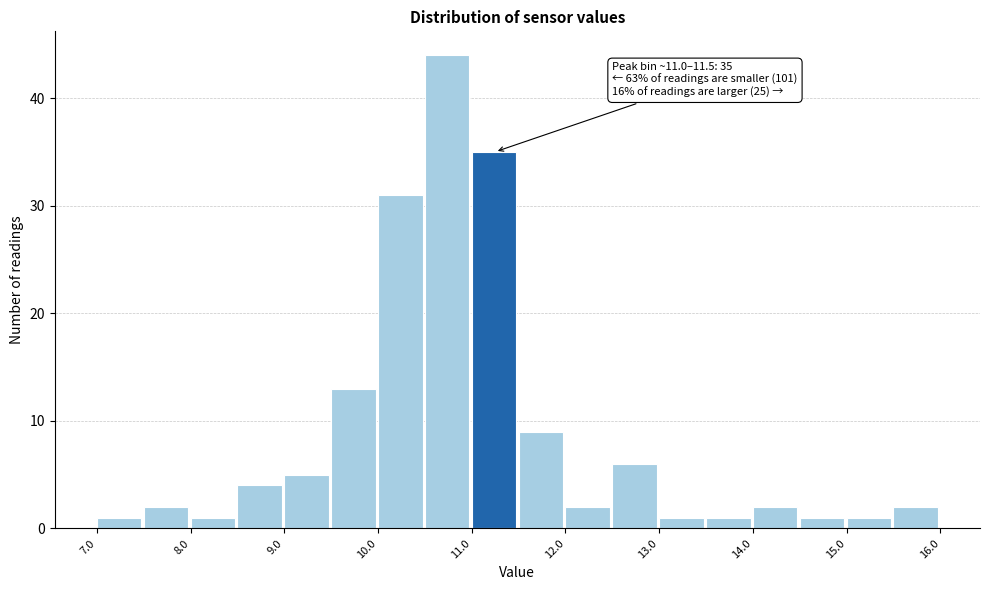

Over which range of the x-axis is the bar tallest?

10.5 to 11.0